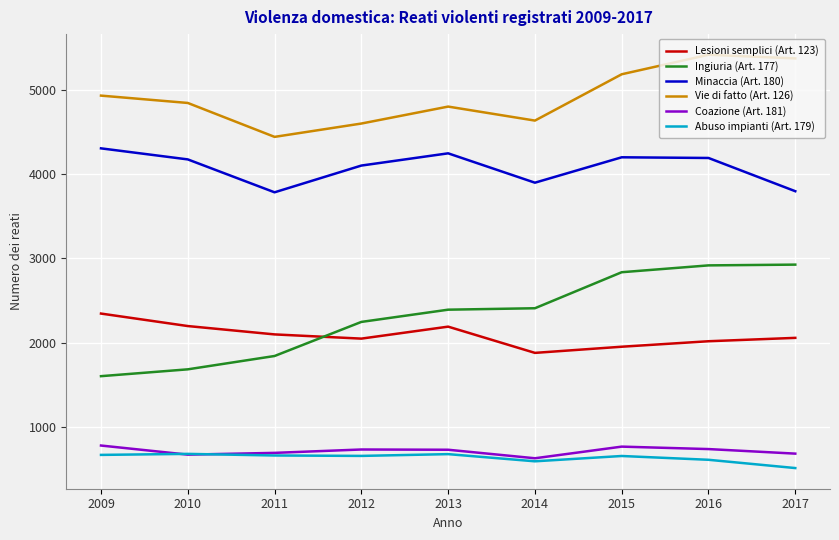

The value of Vie di fatto (Art. 126) at 2017 is 5369. True or false?

True